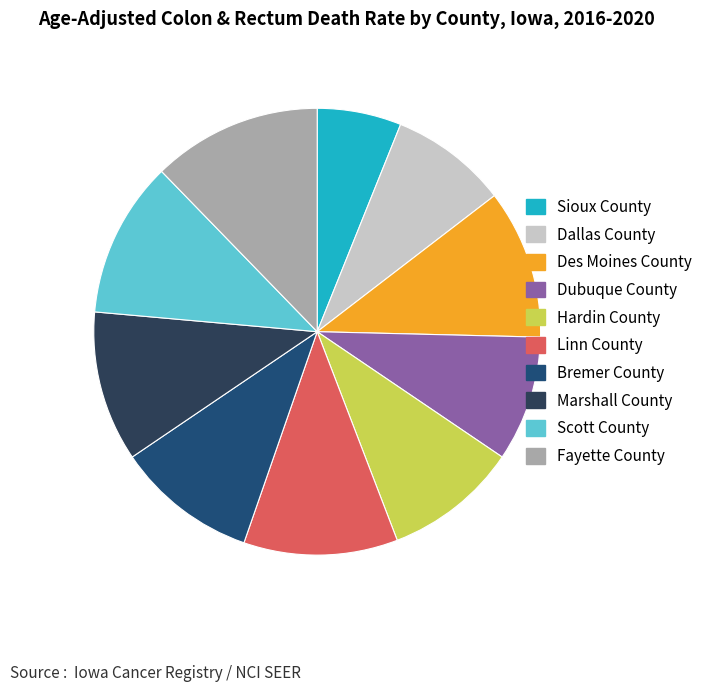

To the nearest percent, what percentage of the pie is Sioux County?

6%